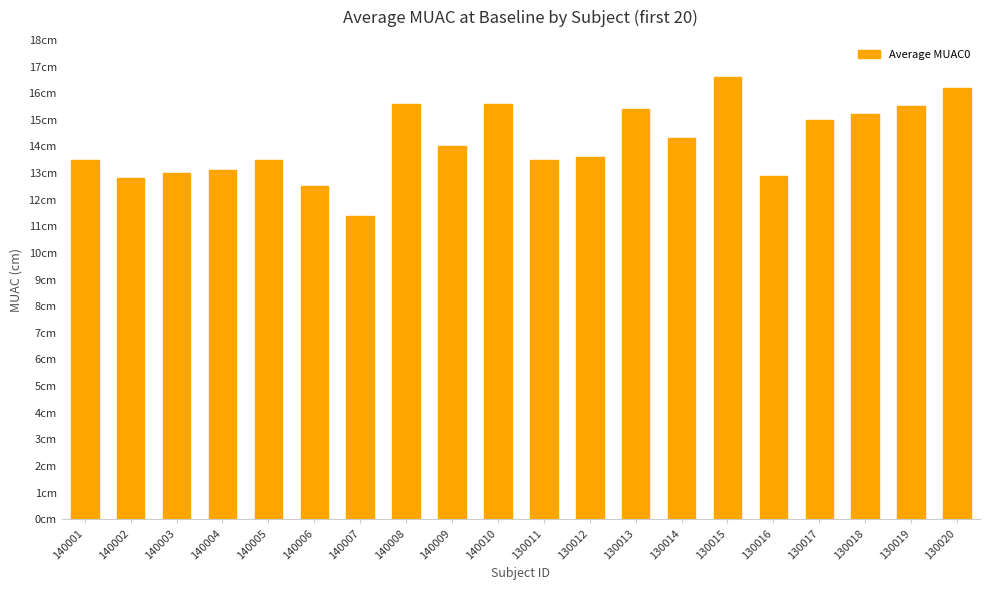

Does the chart contain any negative values?

No